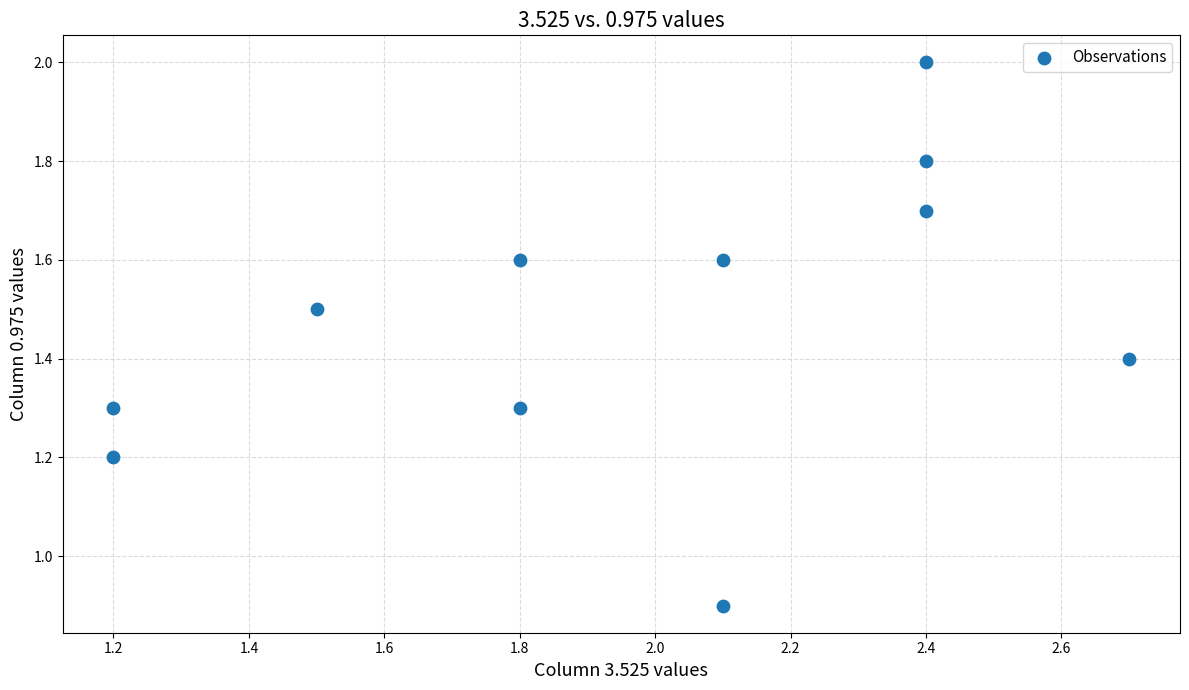

What is the average Y value?

1.5